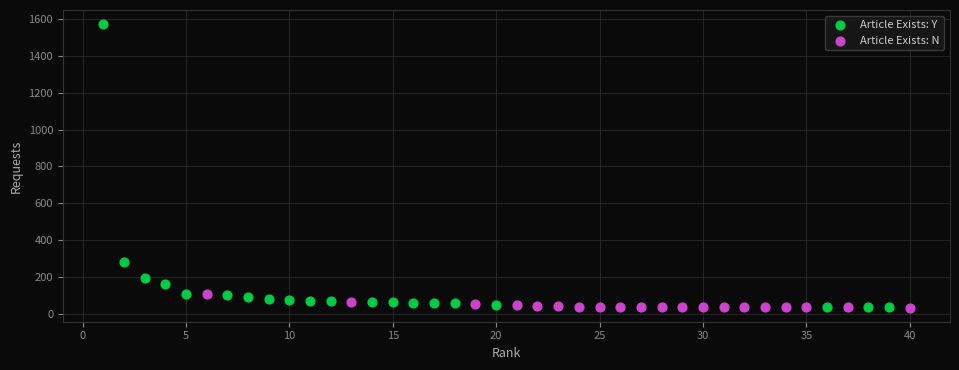

Which series has the largest Y range (max minus min)?

Article Exists: Y